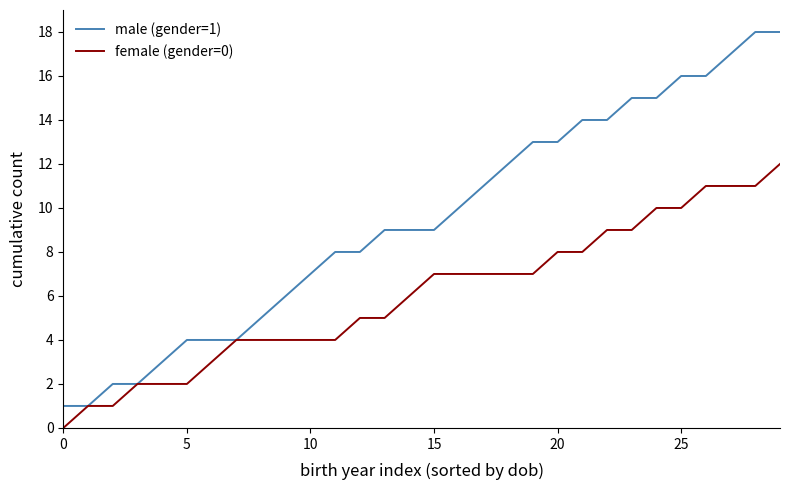

Count the number of data series in this chart.

2